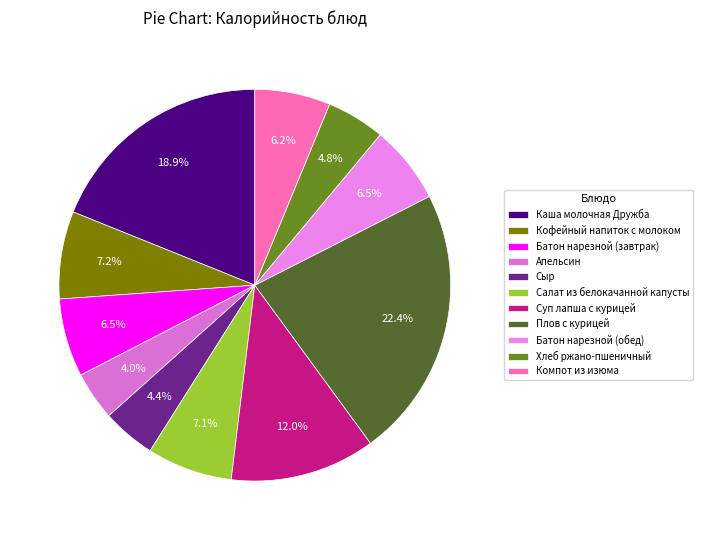

Is it true that Компот из изюма is 6% of the pie?

True